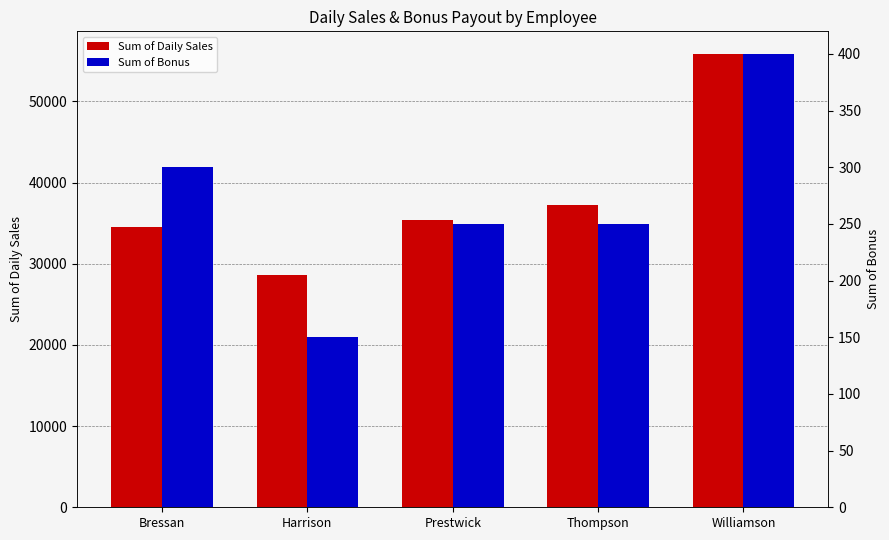

Rank the categories by Sum of Bonus value from lowest to highest.

Harrison, Prestwick, Thompson, Bressan, Williamson